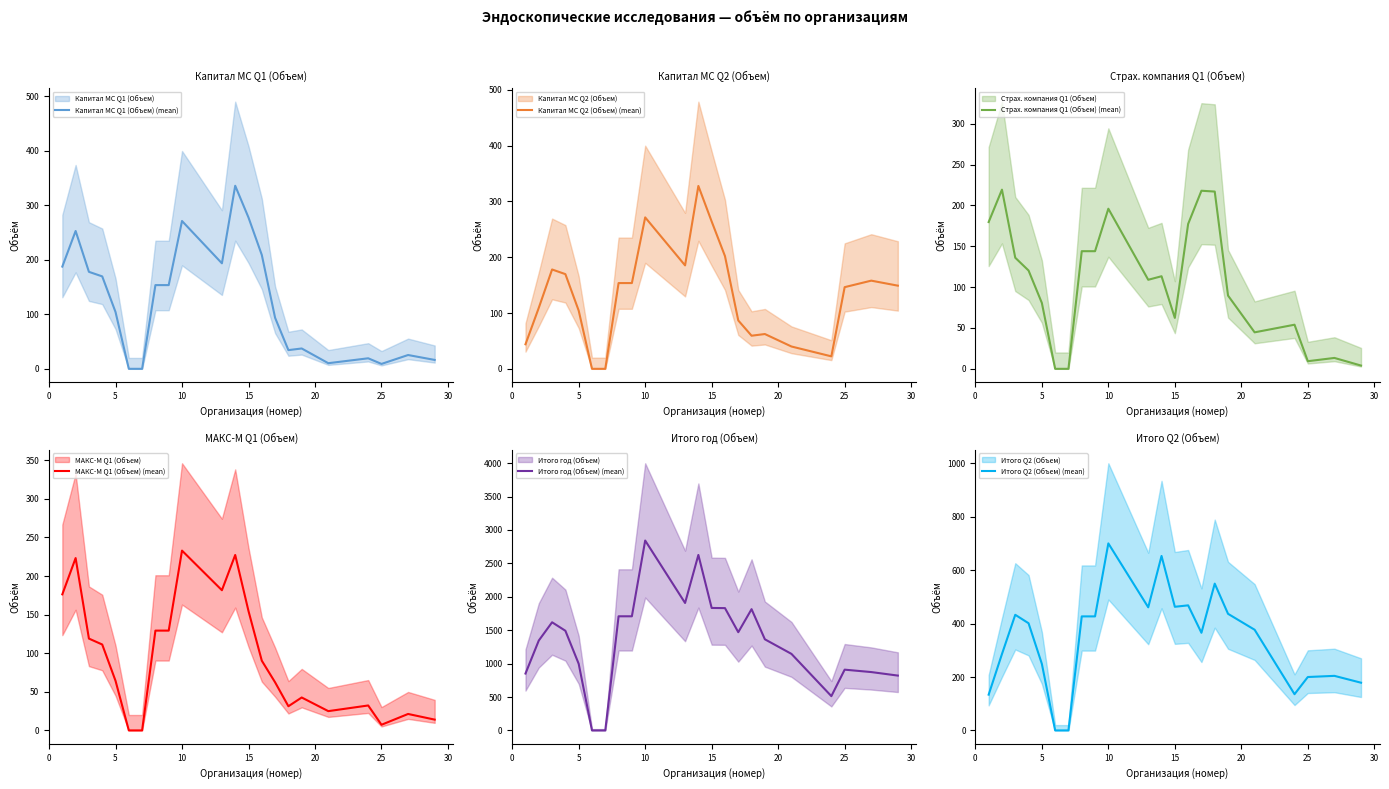

At how many categories does at least one series exceed 251?

20